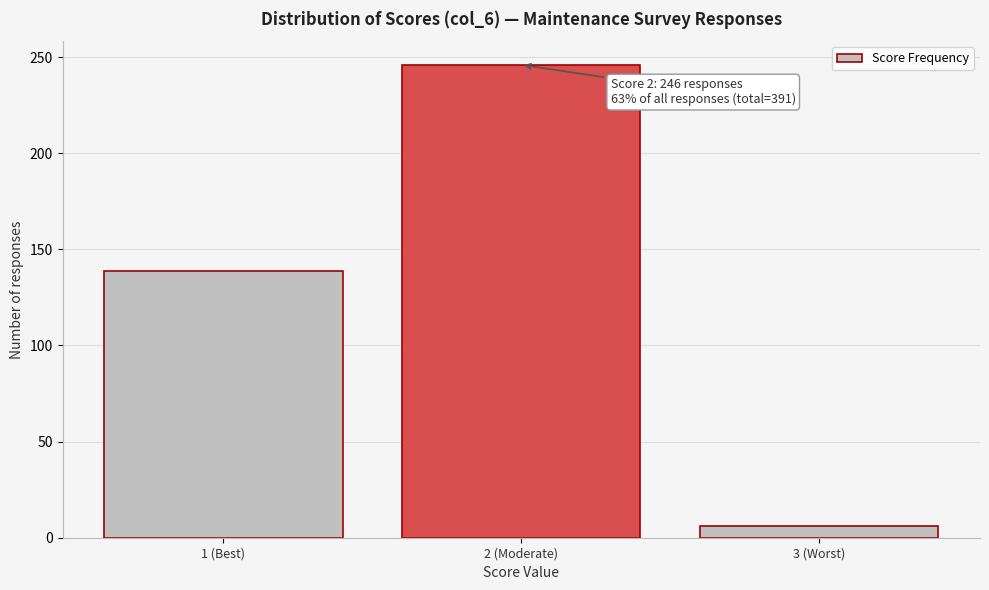

Reading left to right, transcribe all the data shown in this chart.

139	246	6